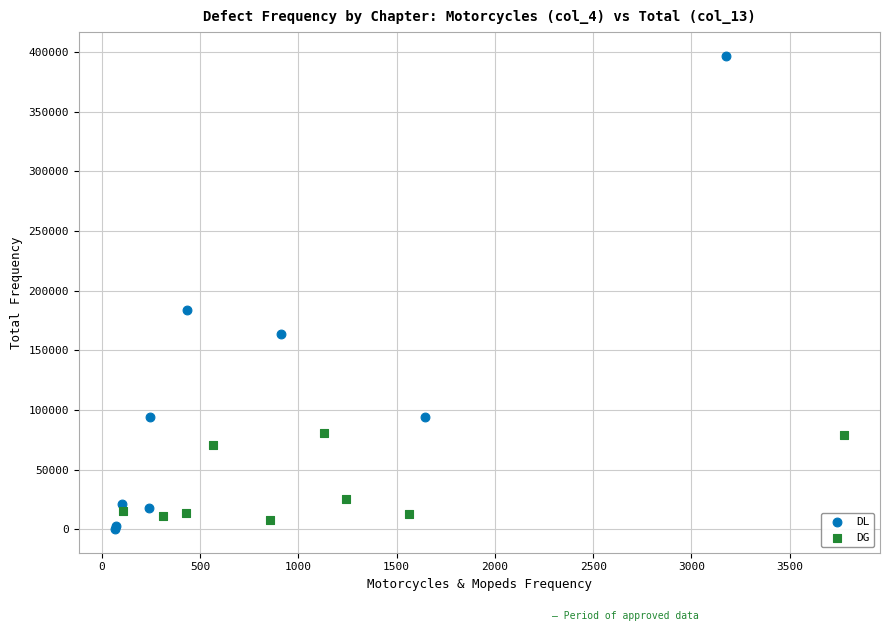

Which series contains the highest Y value?

DL